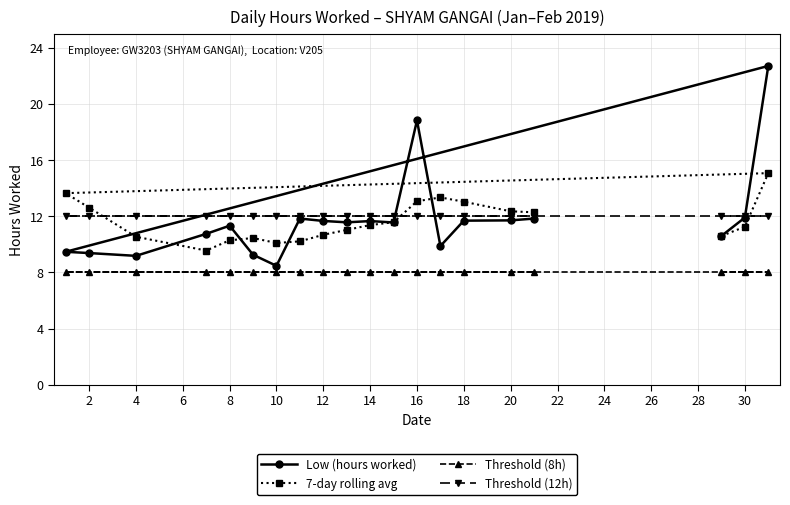

How many distinct data groups are displayed?

4